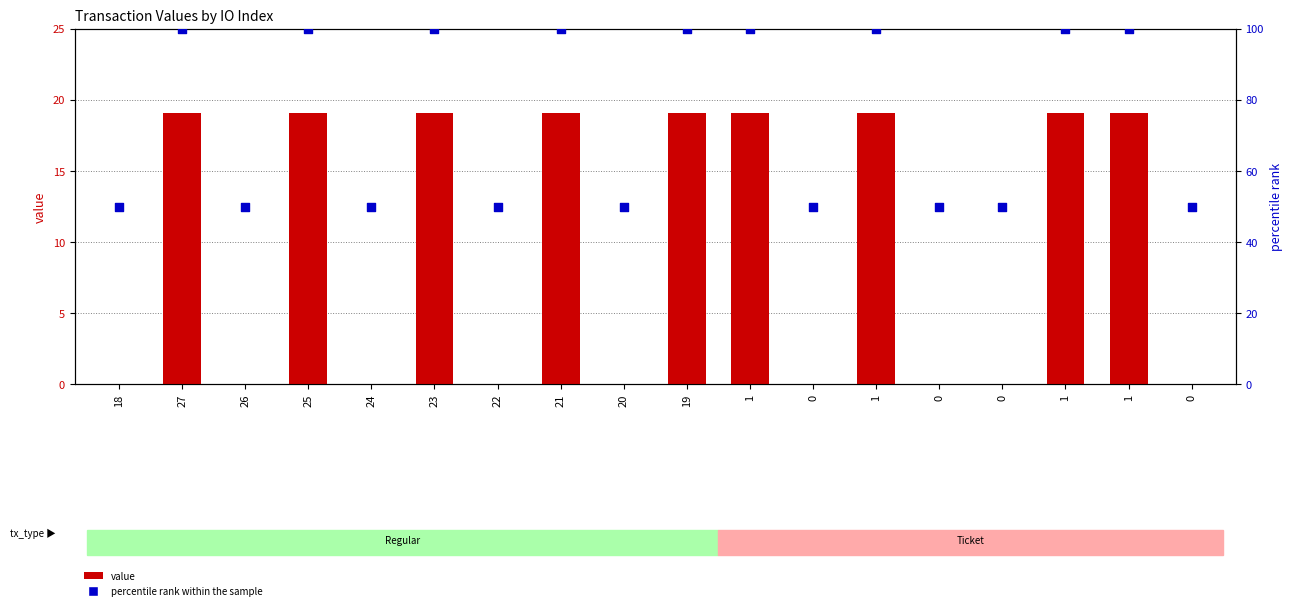

What are all the series names shown in the legend?

value, percentile rank within the sample